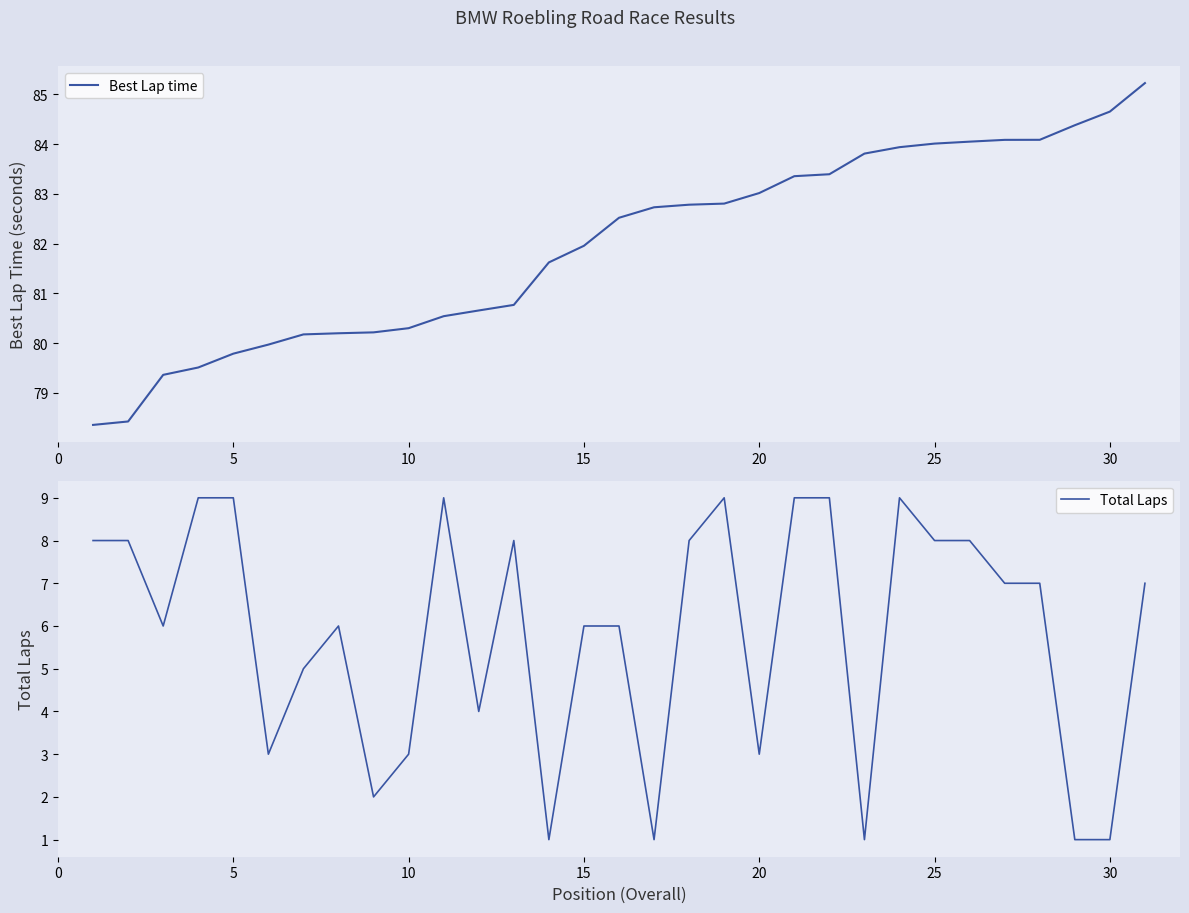

How many data points does each series have?

31